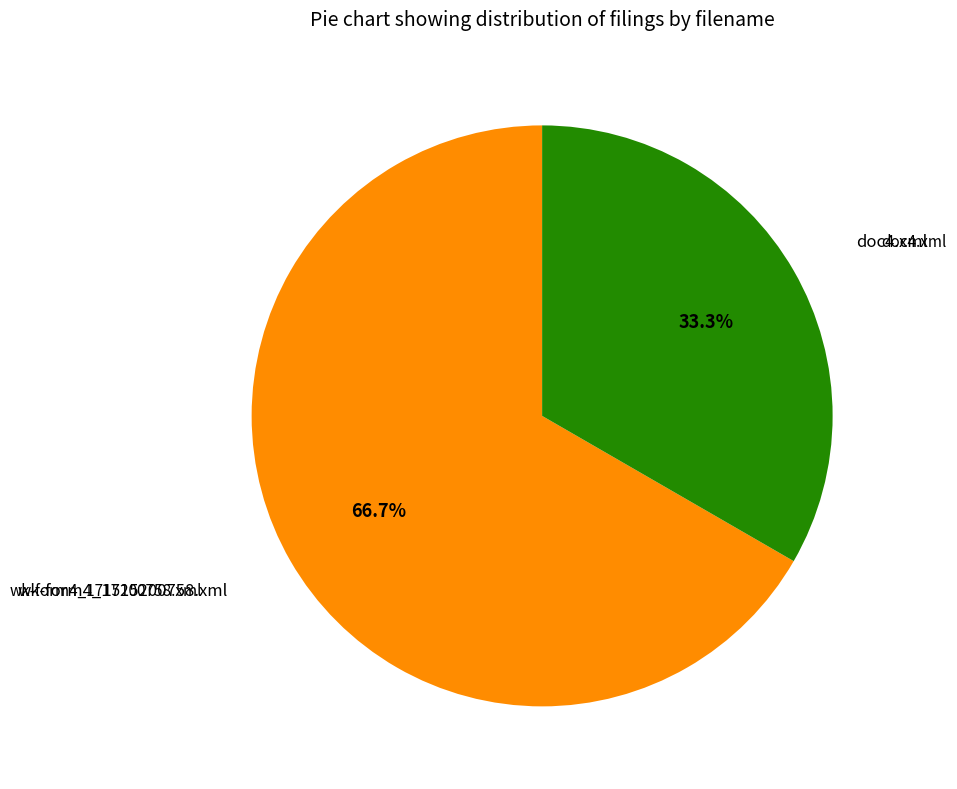

Does any single category account for the majority?

Yes